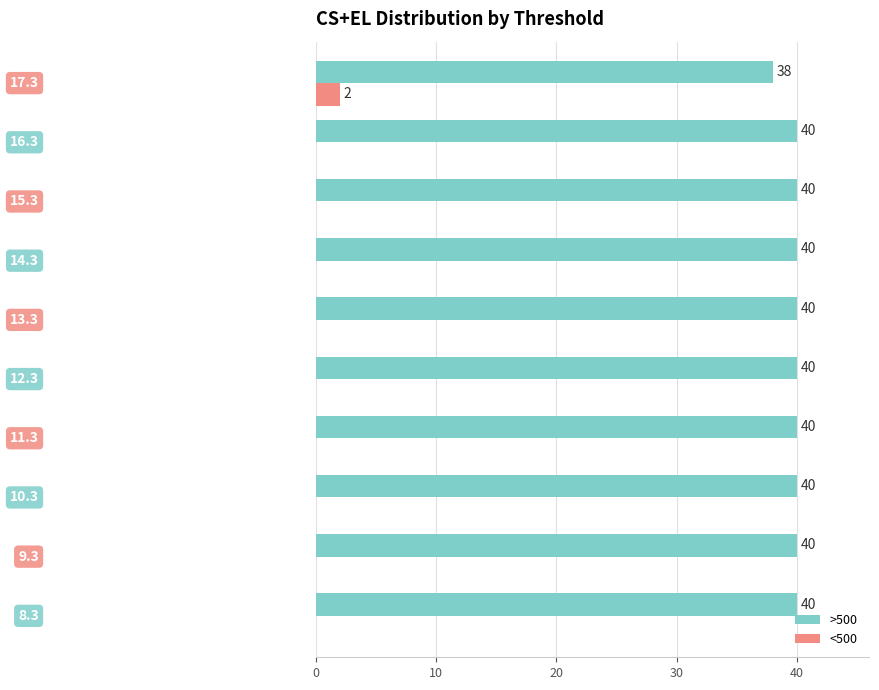

What is the greatest value displayed?

40